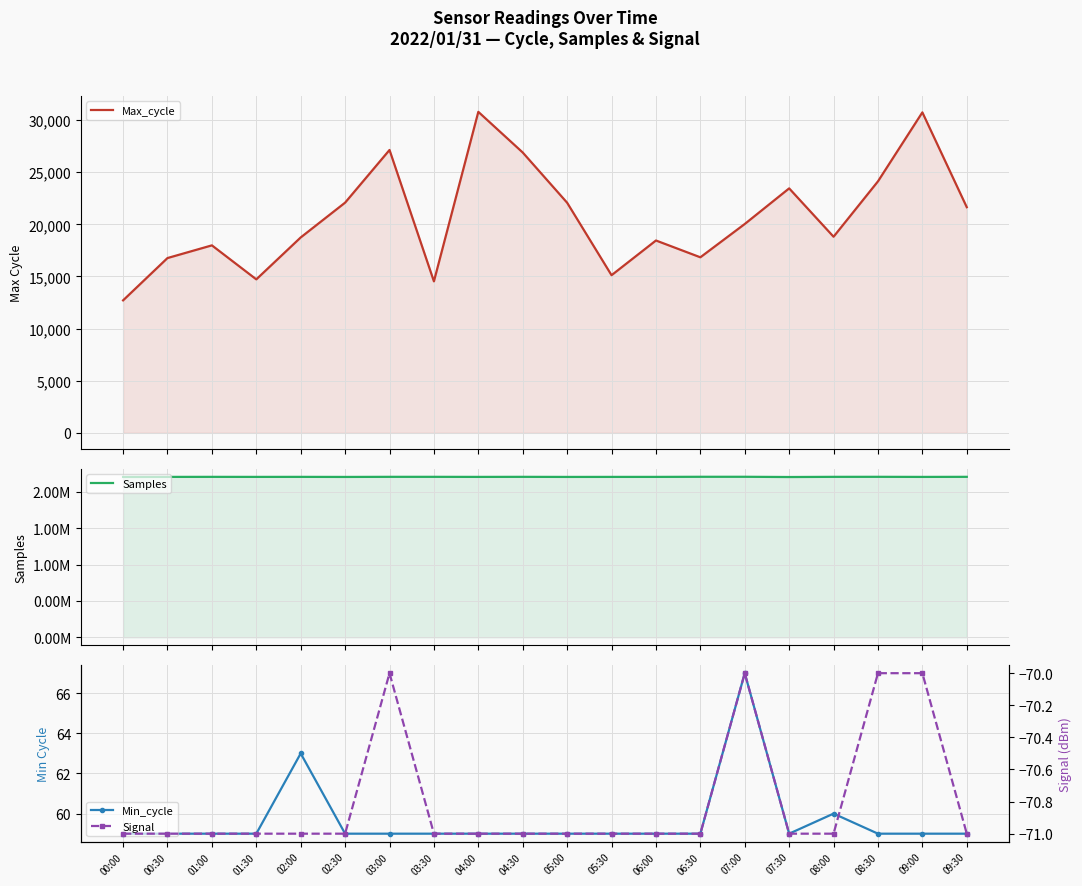

What is the label of the 16th point from the right?

02:00